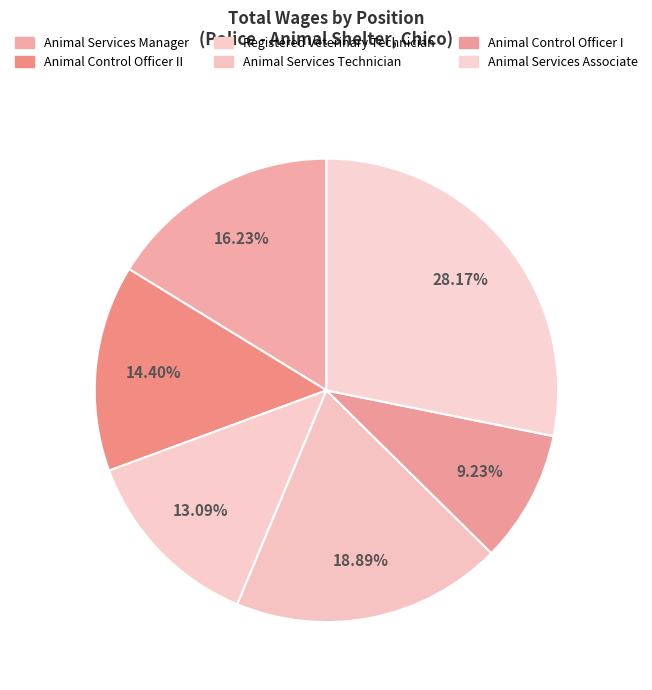

How many slices are in this pie chart?

6